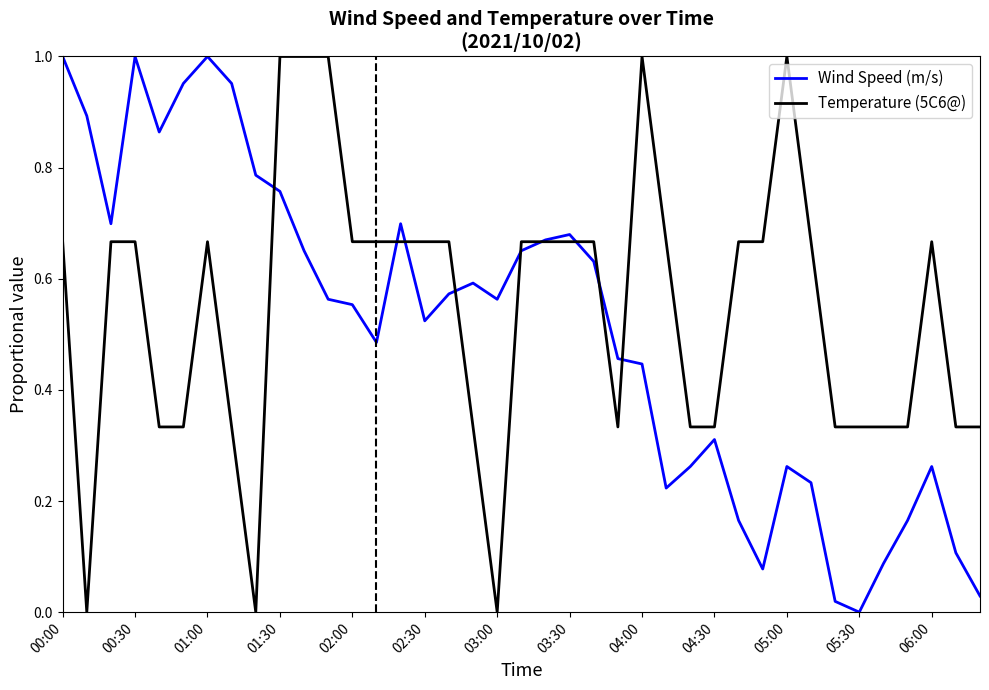

Where is the first local maximum for Wind Speed (m/s)?

00:30